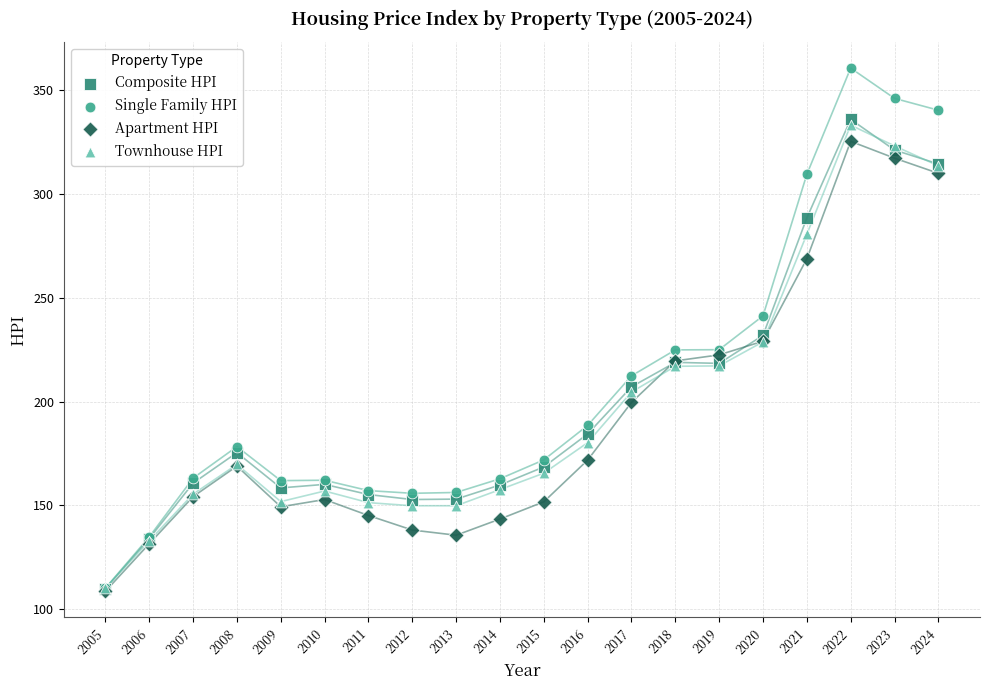

In the Single Family HPI series, what Y value is closest to 235?

241.3